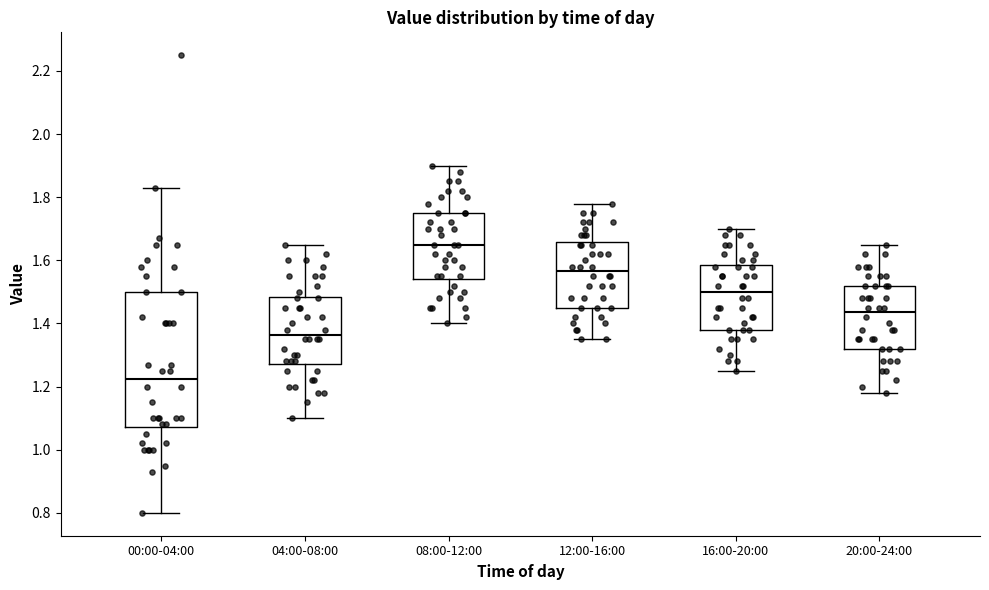

Reading left to right, transcribe this box plot: for each box, give where its median line is, the range the box spans, and where its two whiskers end, as read against the y-axis. The values are not printed on the chart, so give them approximately, as read against the axis.

00:00-04:00: median 1.22, box 1.08 to 1.50, whiskers 0.80 to 1.84
04:00-08:00: median 1.36, box 1.28 to 1.48, whiskers 1.10 to 1.66
08:00-12:00: median 1.66, box 1.54 to 1.76, whiskers 1.40 to 1.90
12:00-16:00: median 1.56, box 1.46 to 1.66, whiskers 1.36 to 1.78
16:00-20:00: median 1.50, box 1.38 to 1.58, whiskers 1.26 to 1.70
20:00-24:00: median 1.44, box 1.32 to 1.52, whiskers 1.18 to 1.66